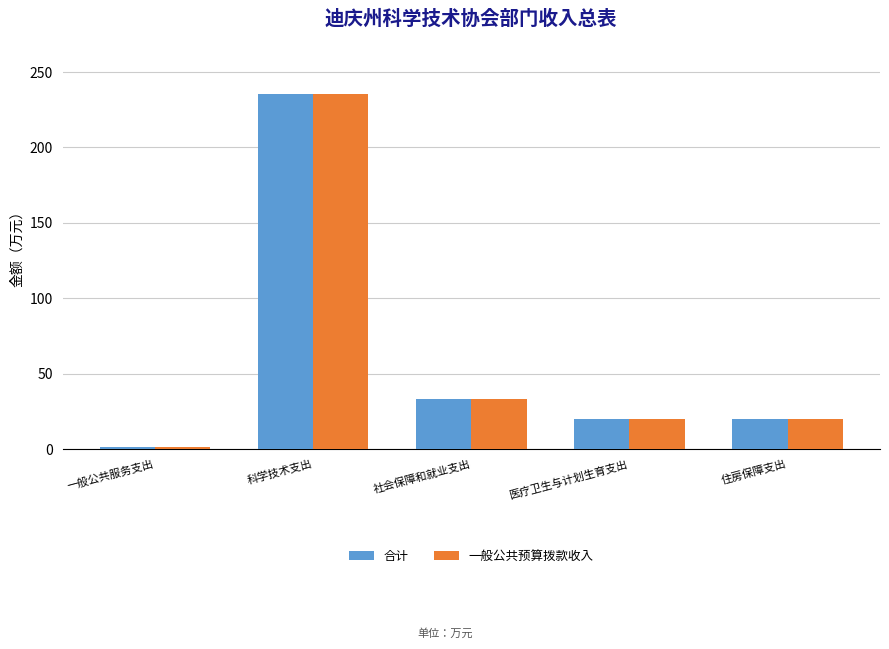

At which category is the sum across all series the highest?

科学技术支出